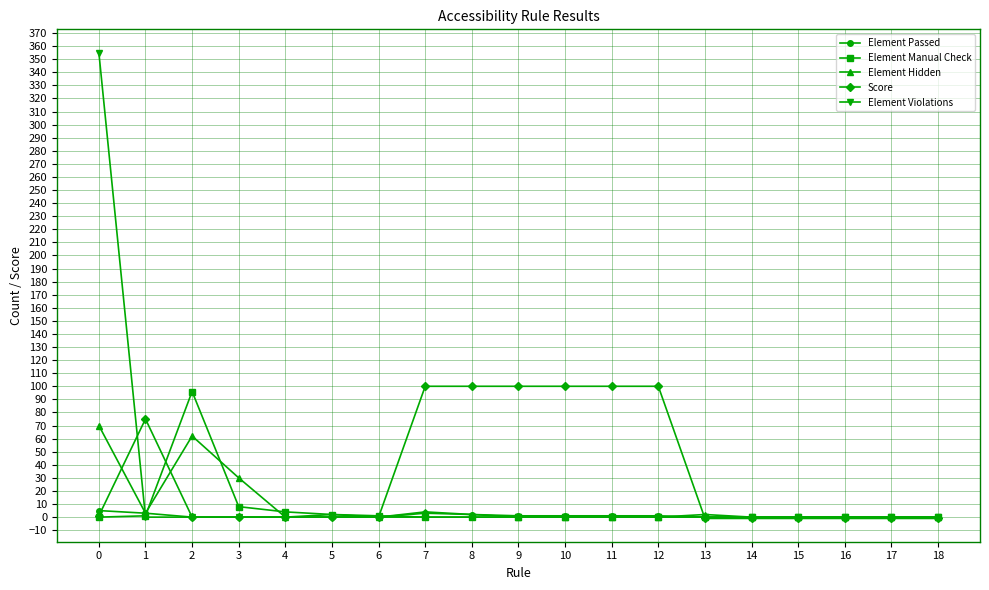

Which series has the largest total across all categories?

Score